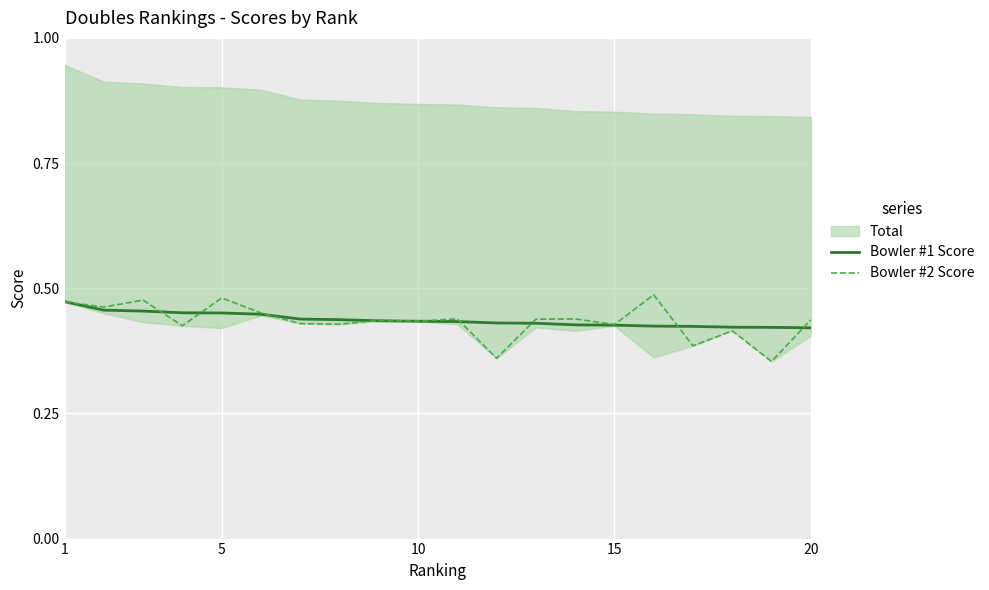

Which series has the widest spread of values?

Bowler #2 Score